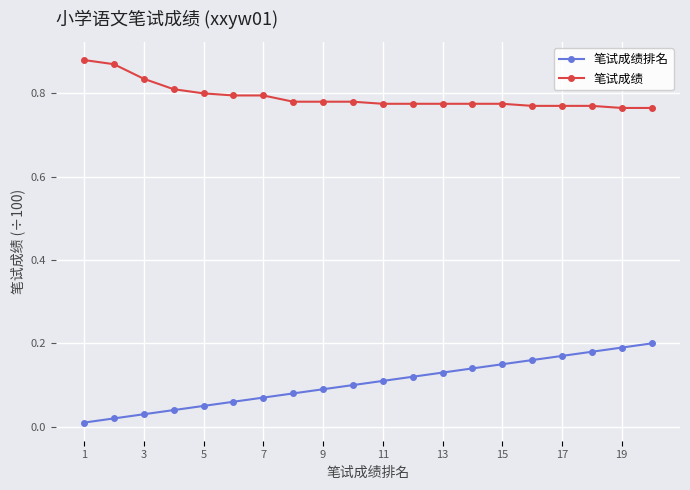

True or false: 笔试成绩排名 and 笔试成绩 intersect in this chart.

False